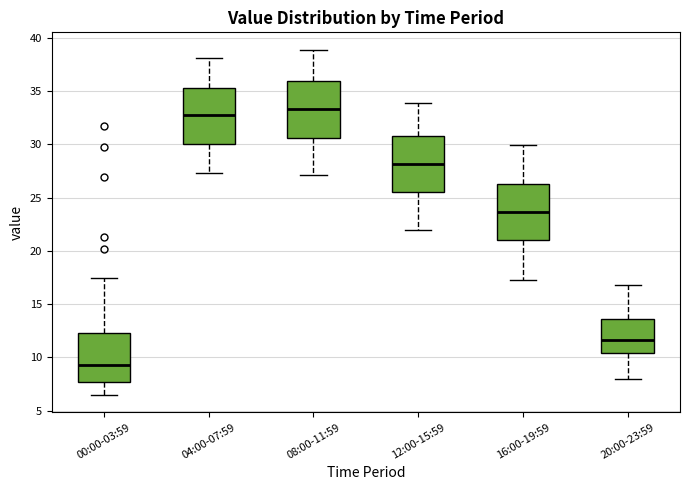

Reading left to right, transcribe this box plot: for each box, give where its median line is, the range the box spans, and where its two whiskers end, as read against the y-axis. The values are not printed on the chart, so give them approximately, as read against the axis.

00:00-03:59: median 9.5, box 7.5 to 12.5, whiskers 6.5 to 17.5
04:00-07:59: median 33.0, box 30.0 to 35.5, whiskers 27.5 to 38.0
08:00-11:59: median 33.5, box 30.5 to 36.0, whiskers 27.0 to 39.0
12:00-15:59: median 28.0, box 25.5 to 31.0, whiskers 22.0 to 34.0
16:00-19:59: median 23.5, box 21.0 to 26.5, whiskers 17.5 to 30.0
20:00-23:59: median 11.5, box 10.5 to 13.5, whiskers 8.0 to 17.0